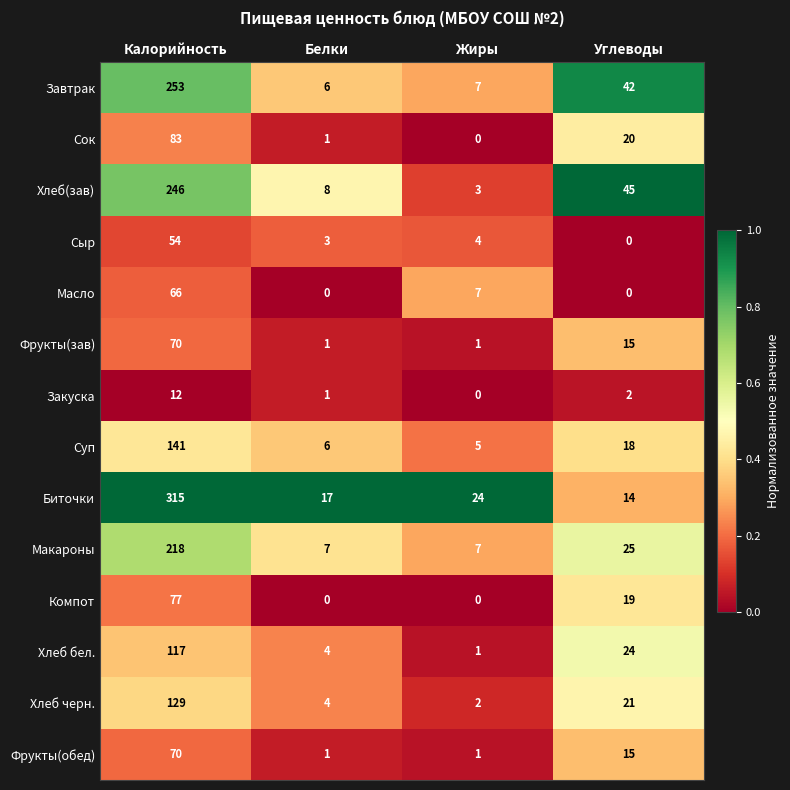

What is the spread (max minus min) of values at Белки?

17